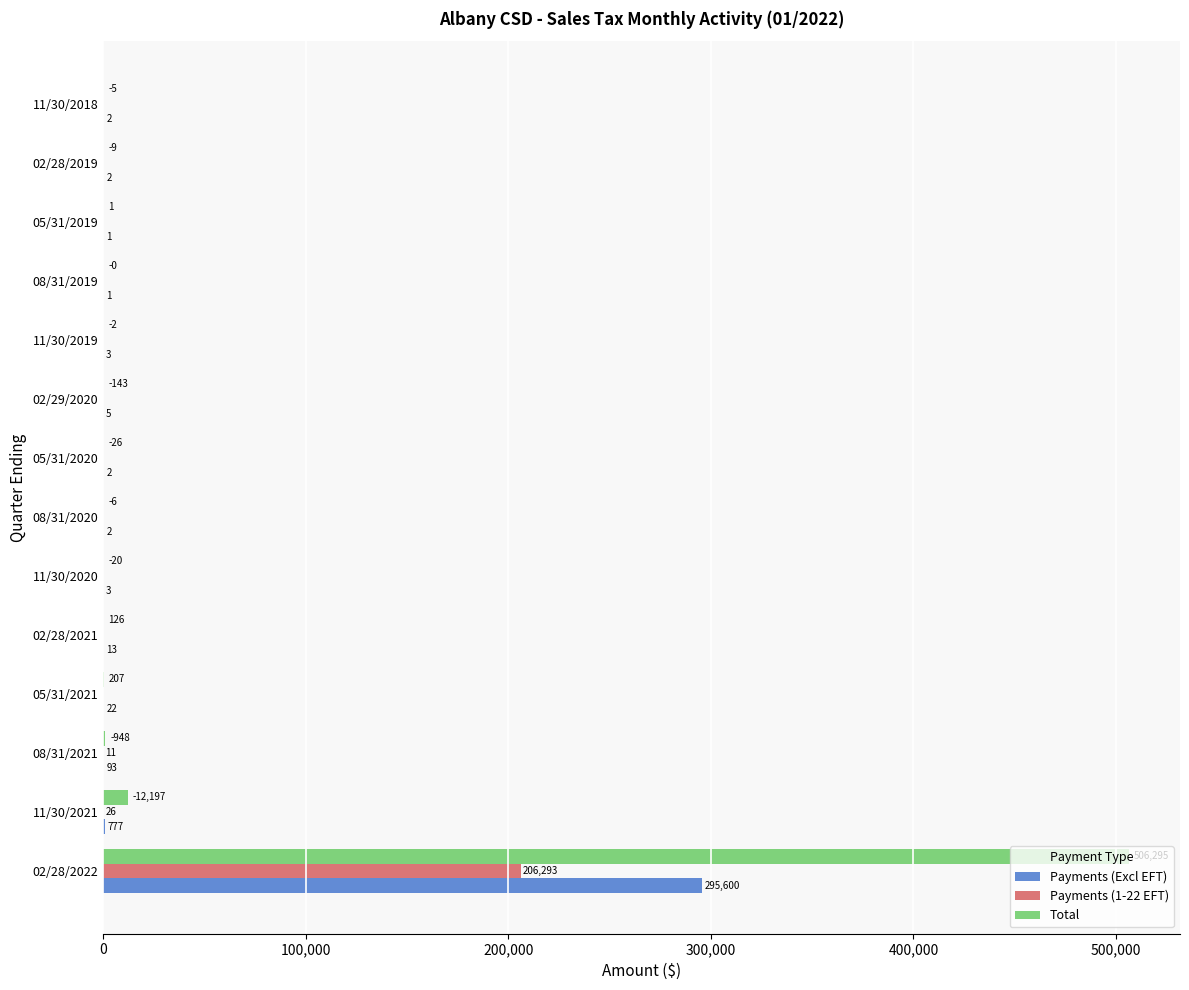

Reading left to right, list all the values displayed in this chart.

Payments (Excl EFT): 295599.7	777.1	92.6	21.8	12.6	2.9	2.4	1.7	4.8	3.4	0.8	1.1	2.3	2.4
Payments (1-22 EFT): 206293.1	26.0	10.9	0.0	0.0	0.0	0.0	0.0	0.0	0.0	0.0	0.0	0.0	0.0
Total: 506294.8	12196.9	948.0	206.6	125.7	20.3	5.6	26.0	143.1	1.9	0.4	0.7	9.4	4.7